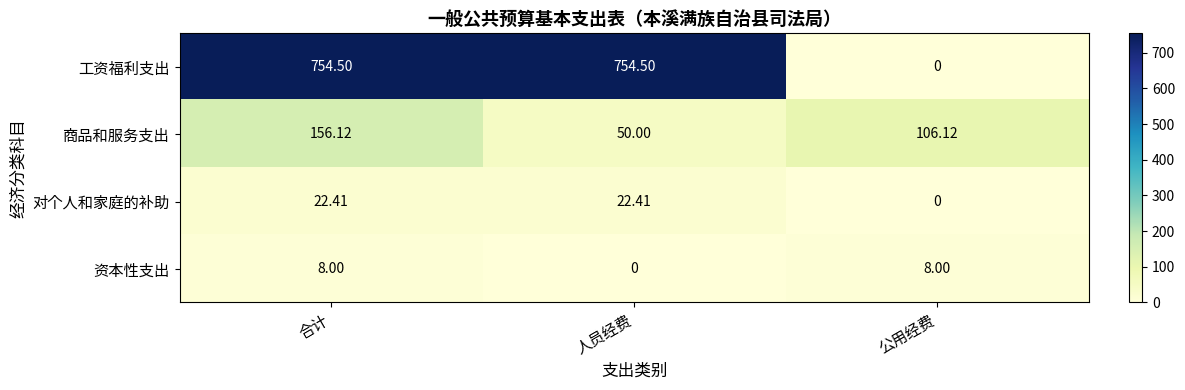

Which series has the largest total across all categories?

工资福利支出